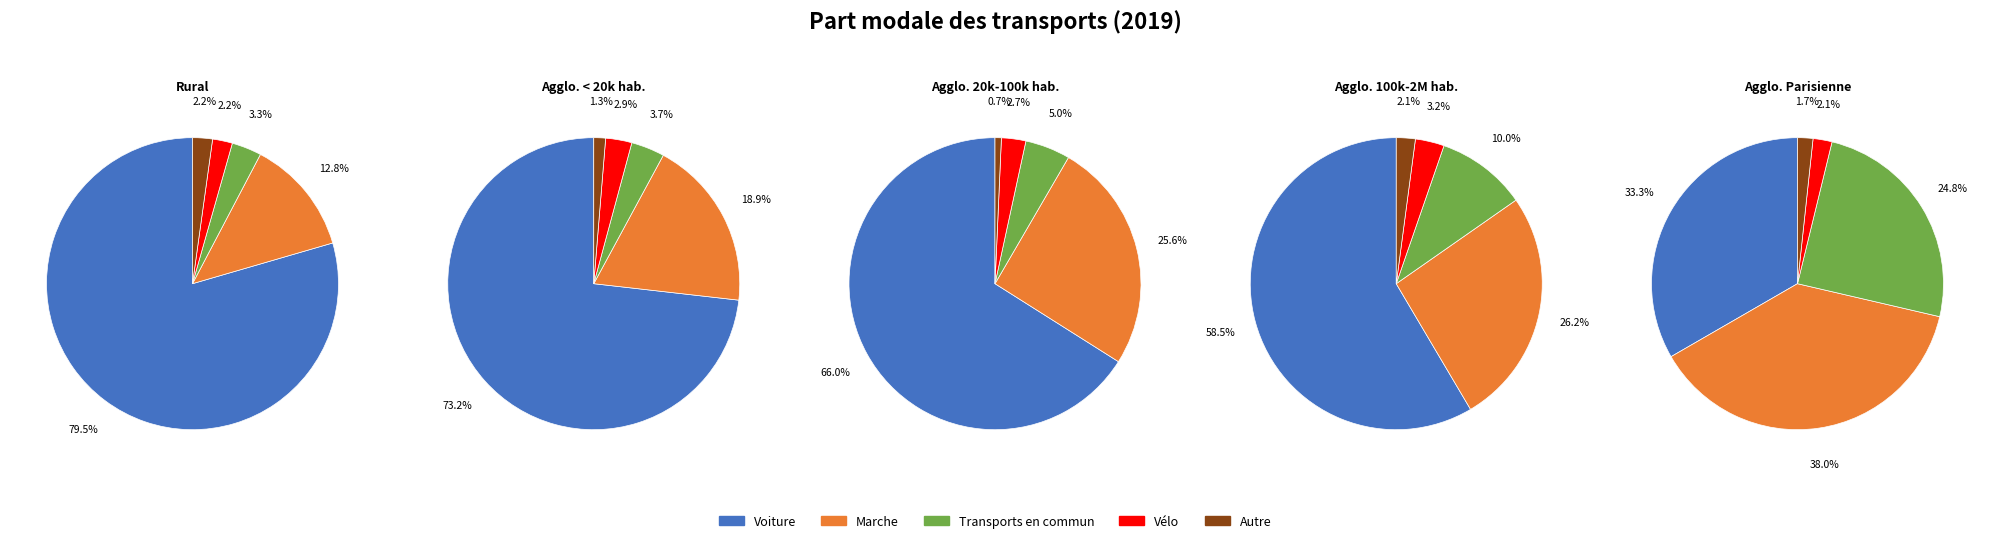

Combined, do Vélo and Autre account for over 50%?

No